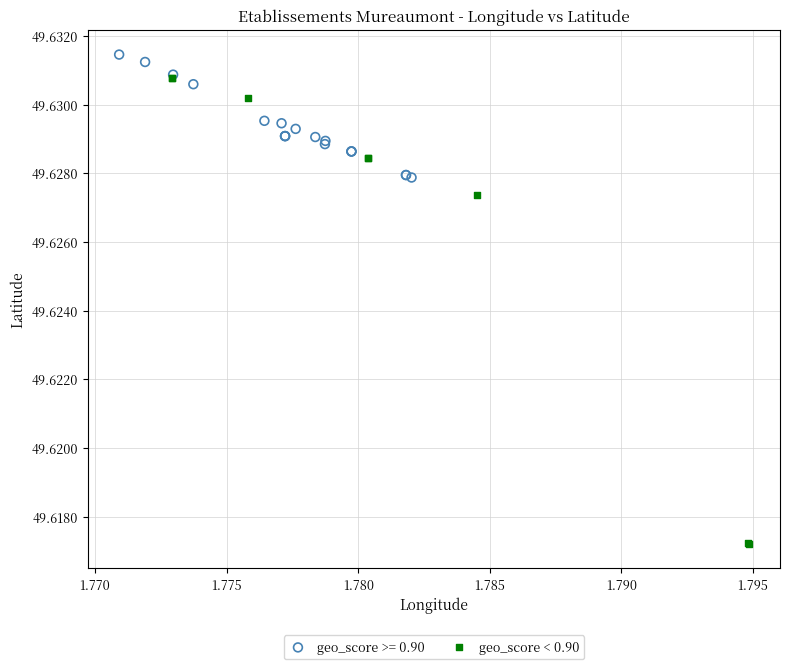

Which series has the widest spread of Y values?

geo_score < 0.90